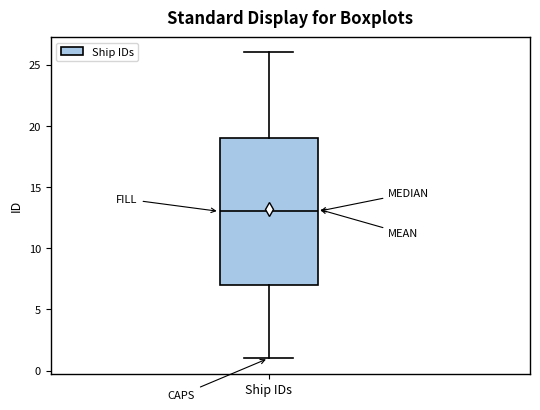

Transcribe this box plot: give where the median line is, the range the box spans, and where the two whiskers end, as read against the y-axis. The values are not printed on the chart, so give them approximately, as read against the axis.

median 13, box 7 to 19, whiskers 1 to 26